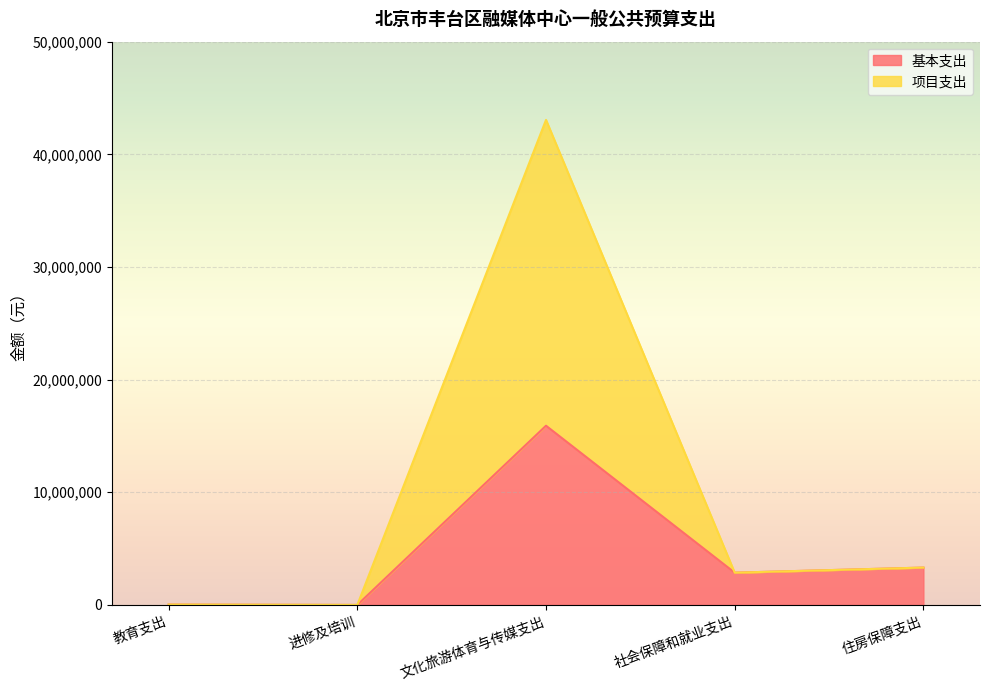

Reading left to right, what are all the values shown in this chart?

基本支出: 教育支出=31050.0	进修及培训=0.0	文化旅游体育与传媒支出=15907458.0	社会保障和就业支出=2862640.0	住房保障支出=3314653.0
项目支出: 教育支出=31050.0	进修及培训=0.0	文化旅游体育与传媒支出=43054671.6	社会保障和就业支出=2862640.0	住房保障支出=3314653.0